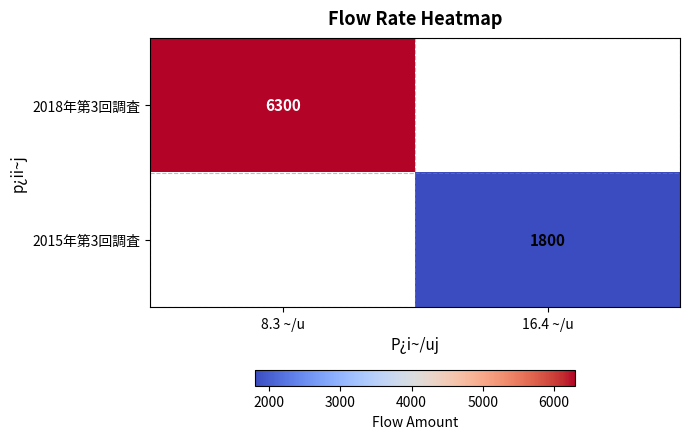

What is the total value across all series at 16.4 ~/u?

1800